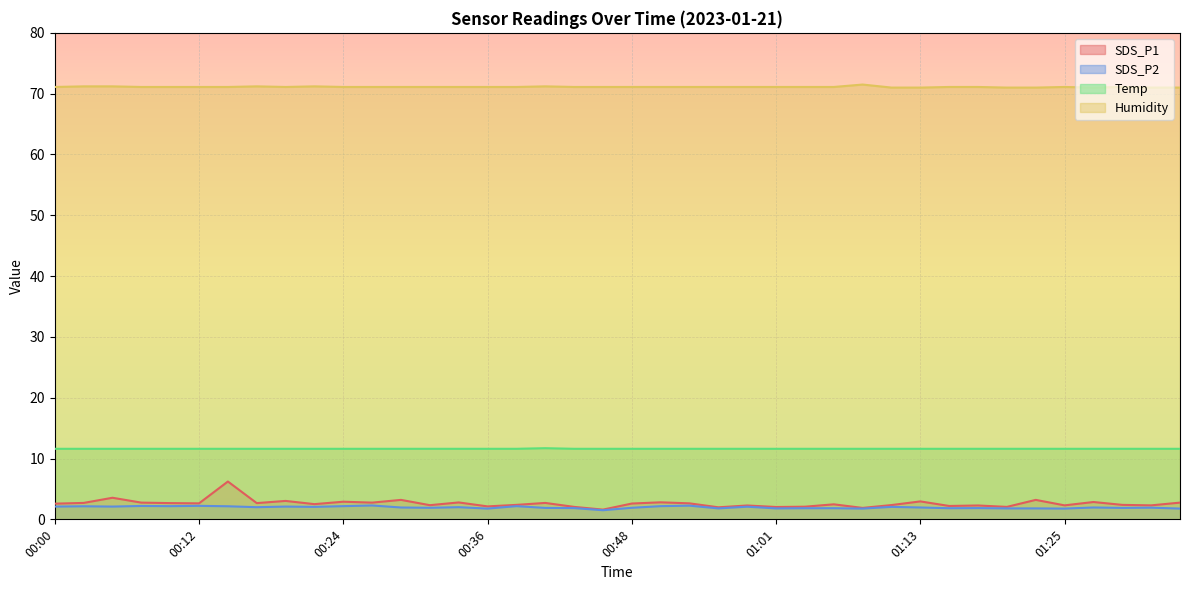

What is the difference between the maximum and minimum values in the Humidity series?

0.5